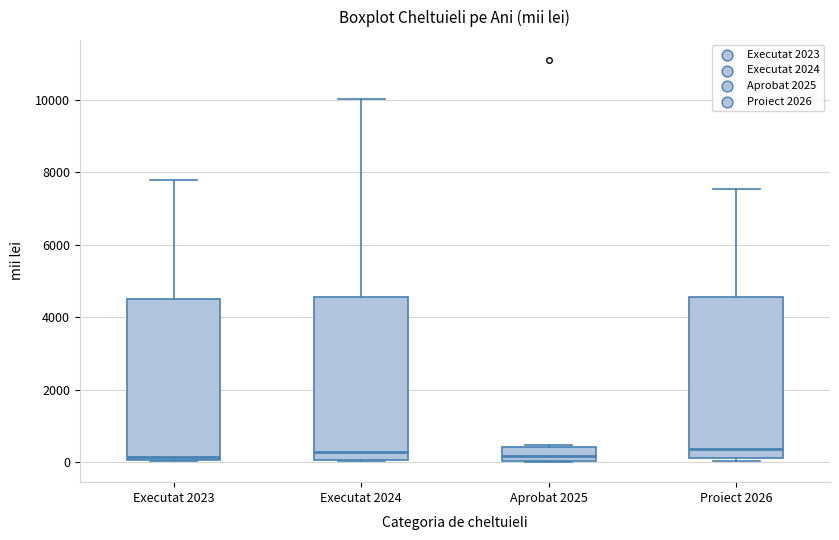

Reading left to right, read every box against the y-axis: the position of its median line, the range the box covers, and the ends of its whiskers. The values are not printed on the chart, so give them approximately, as read against the axis.

Executat 2023: median 200, box 0 to 4400, whiskers 0 to 7800
Executat 2024: median 200, box 0 to 4600, whiskers 0 to 10000
Aprobat 2025: median 200, box 0 to 400, whiskers 0 to 400
Proiect 2026: median 400, box 200 to 4600, whiskers 0 to 7600